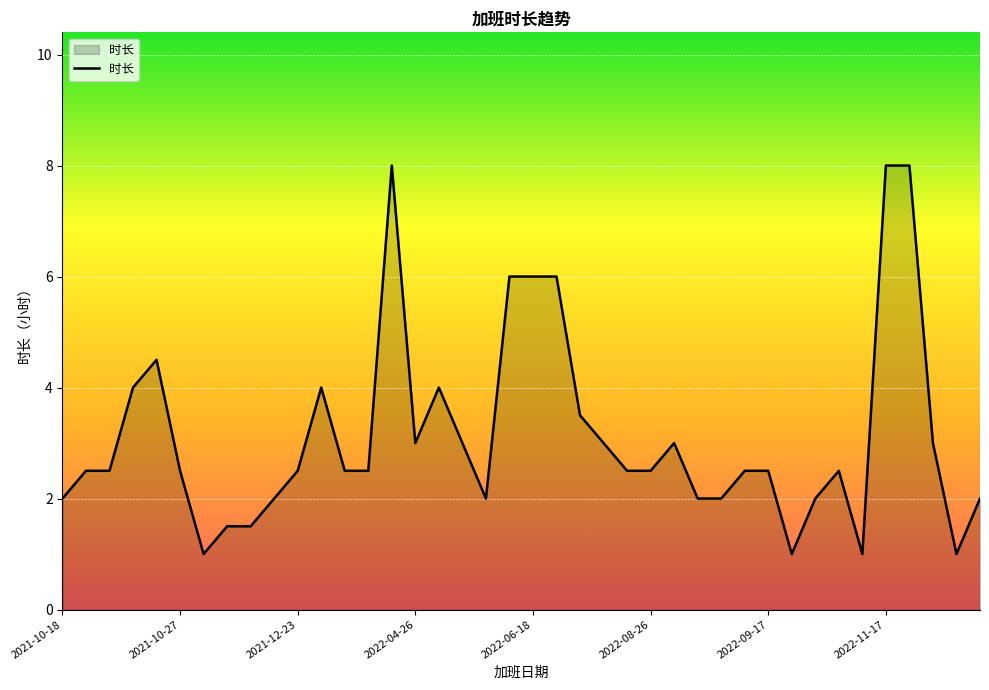

What is the difference between the maximum and minimum values?

7.0